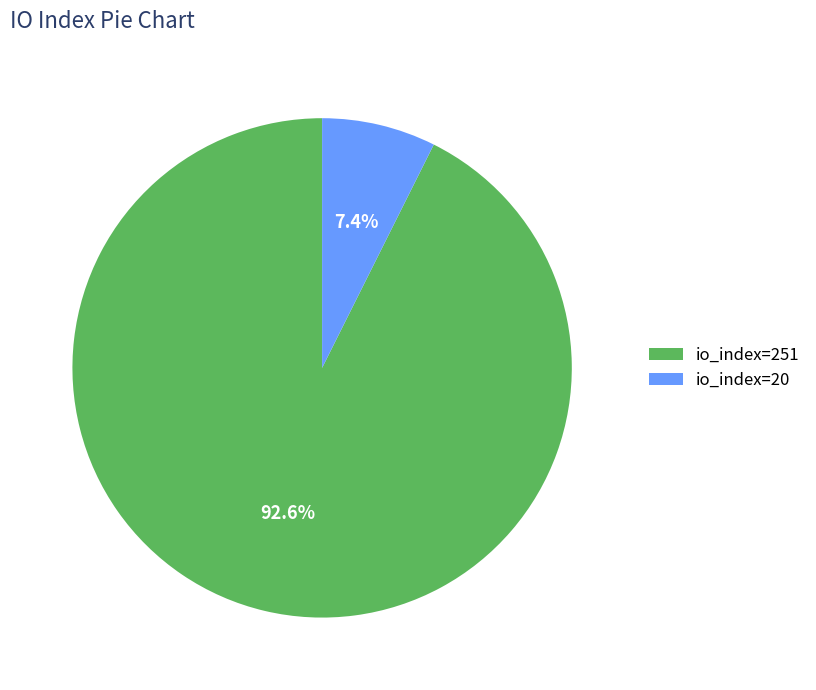

How many segments does this pie chart have?

2